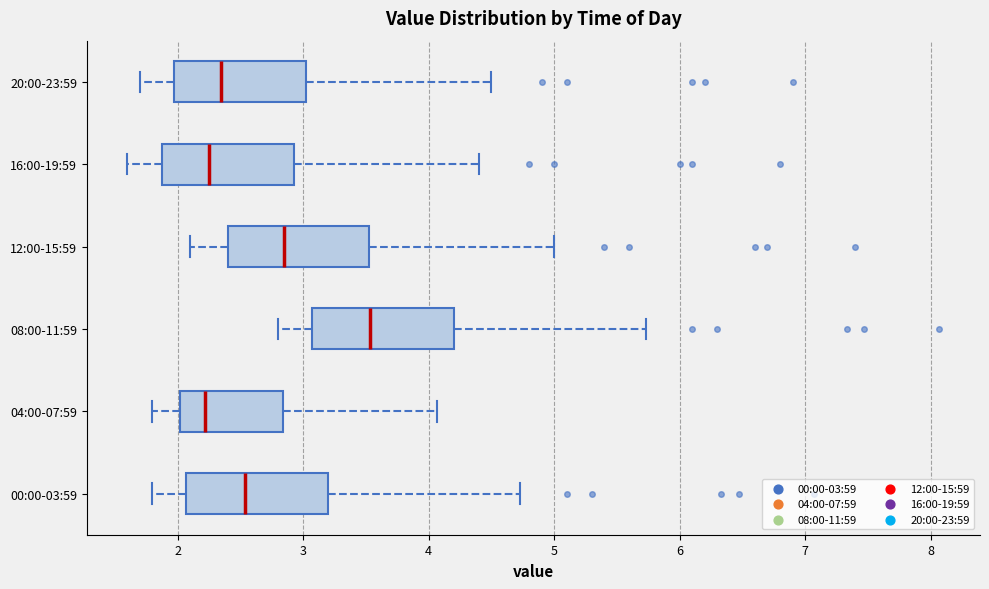

Where does the left whisker of the box for 20:00-23:59 end on the x-axis? The values are not printed on the chart, so give them approximately, as read against the axis.

1.7